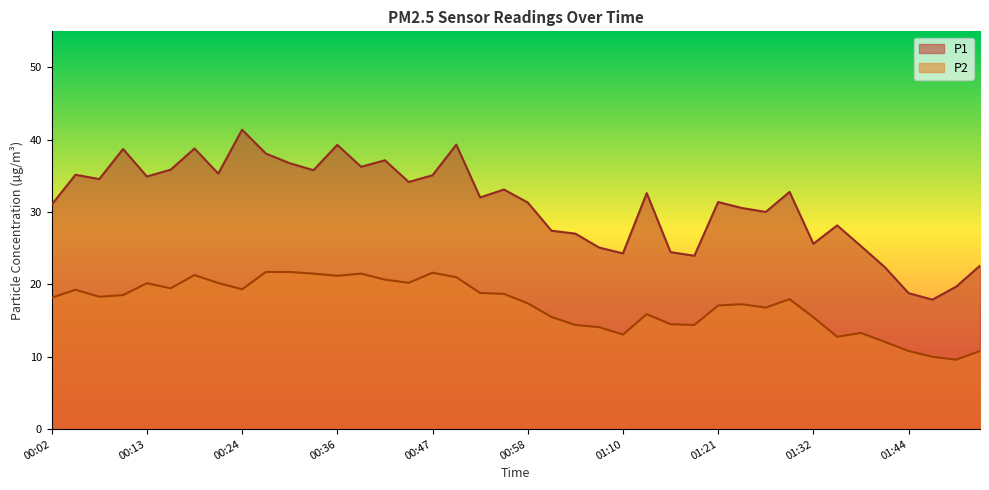

True or false: P2 and P1 cross at least once.

False